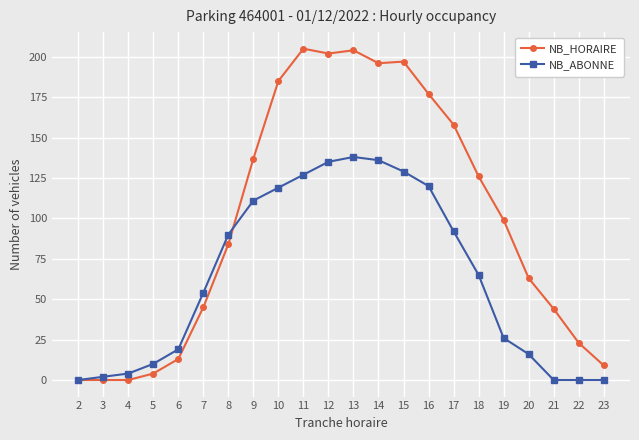

Reading left to right, list all the values displayed in this chart.

NB_HORAIRE: 0	0	0	4	13	45	84	137	185	205	202	204	196	197	177	158	126	99	63	44	23	9
NB_ABONNE: 0	2	4	10	19	54	90	111	119	127	135	138	136	129	120	92	65	26	16	0	0	0